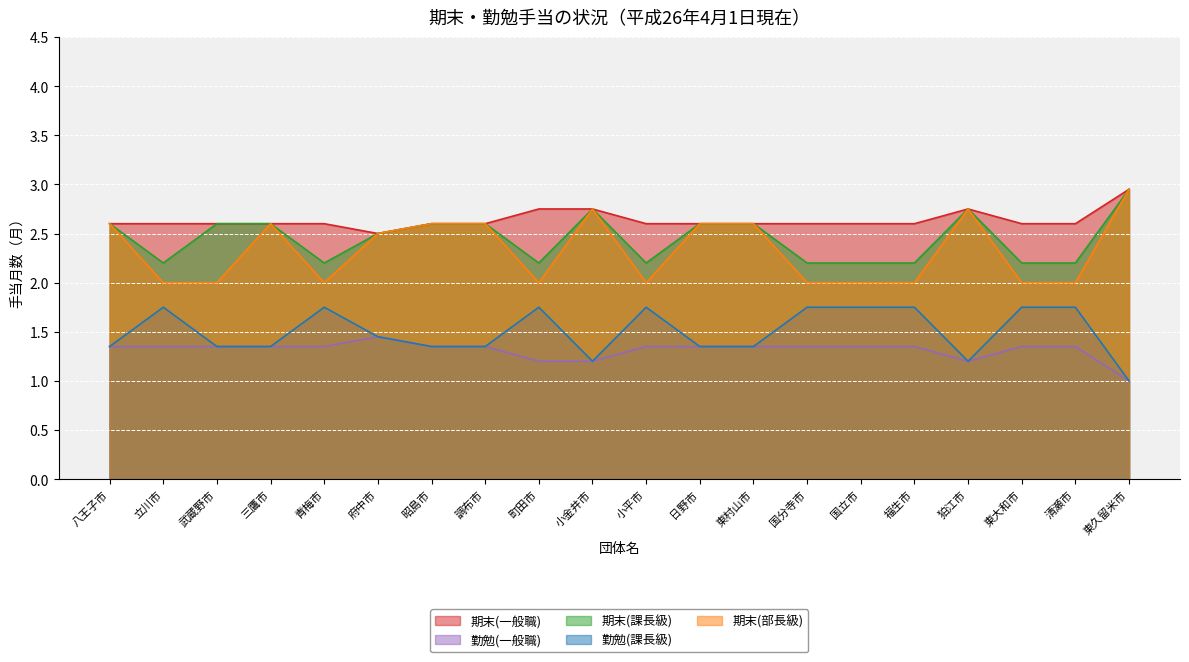

True or false: 勤勉(一般職) and 期末(部長級) intersect in this chart.

False